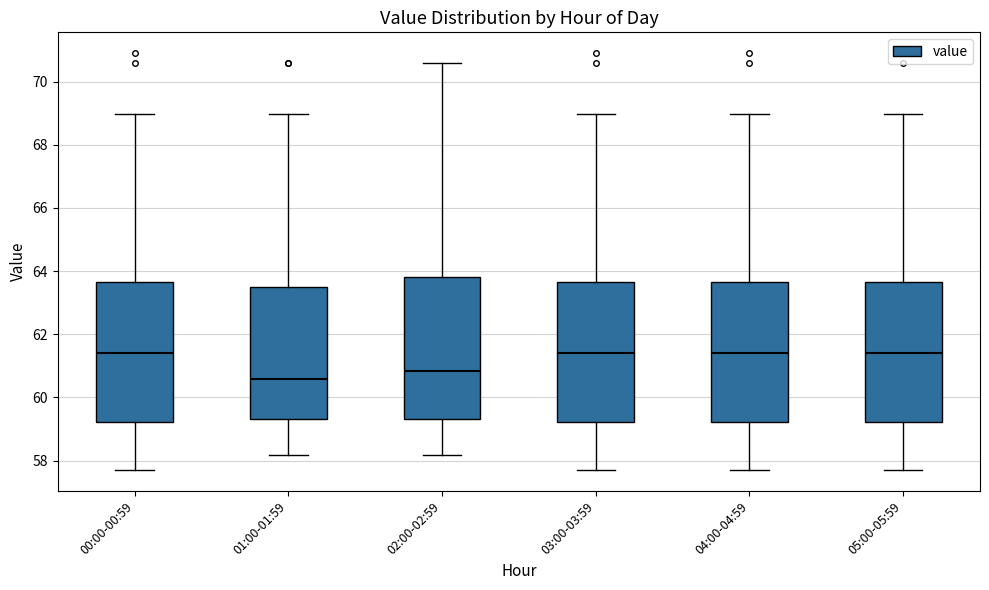

Reading left to right, transcribe this box plot: for each box, give where its median line is, the range the box spans, and where its two whiskers end, as read against the y-axis. The values are not printed on the chart, so give them approximately, as read against the axis.

00:00-00:59: median 61.4, box 59.2 to 63.6, whiskers 57.6 to 69.0
01:00-01:59: median 60.6, box 59.4 to 63.4, whiskers 58.2 to 69.0
02:00-02:59: median 60.8, box 59.4 to 63.8, whiskers 58.2 to 70.6
03:00-03:59: median 61.4, box 59.2 to 63.6, whiskers 57.6 to 69.0
04:00-04:59: median 61.4, box 59.2 to 63.6, whiskers 57.6 to 69.0
05:00-05:59: median 61.4, box 59.2 to 63.6, whiskers 57.6 to 69.0